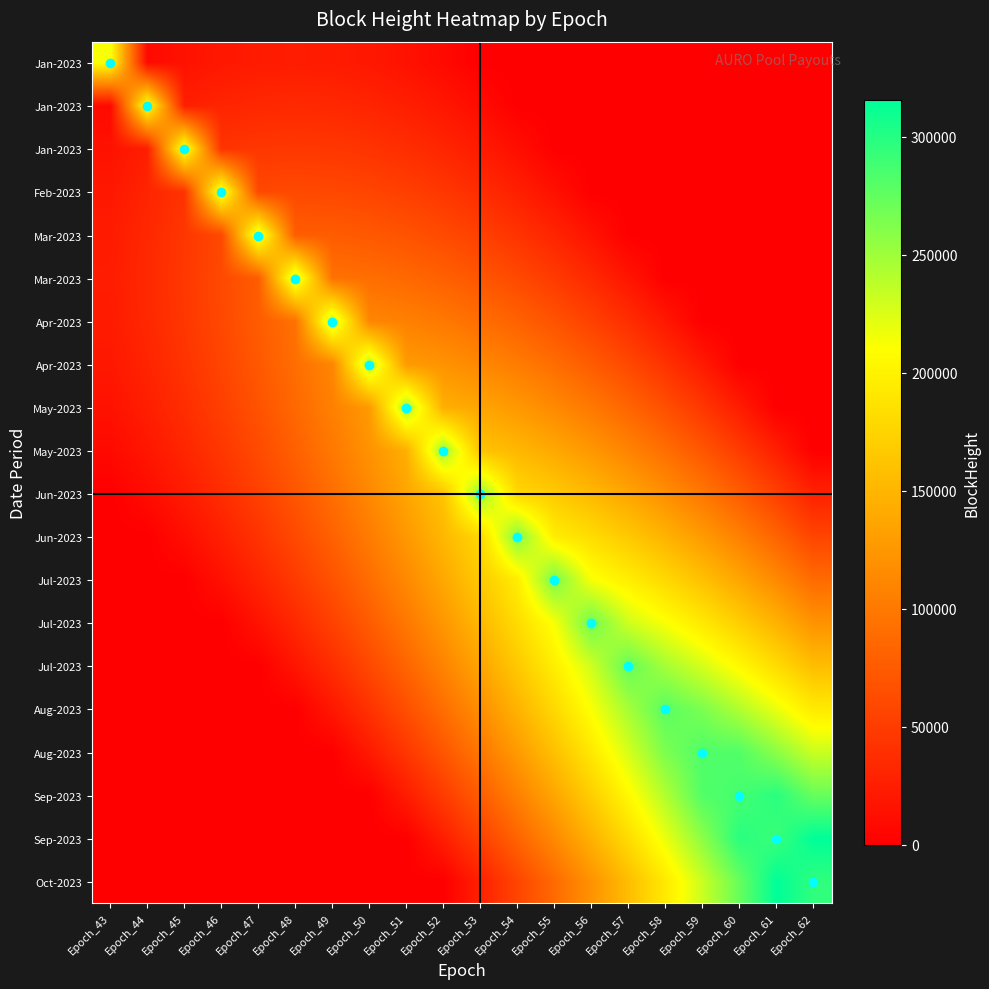

What is the maximum value shown in the chart?

315473.7